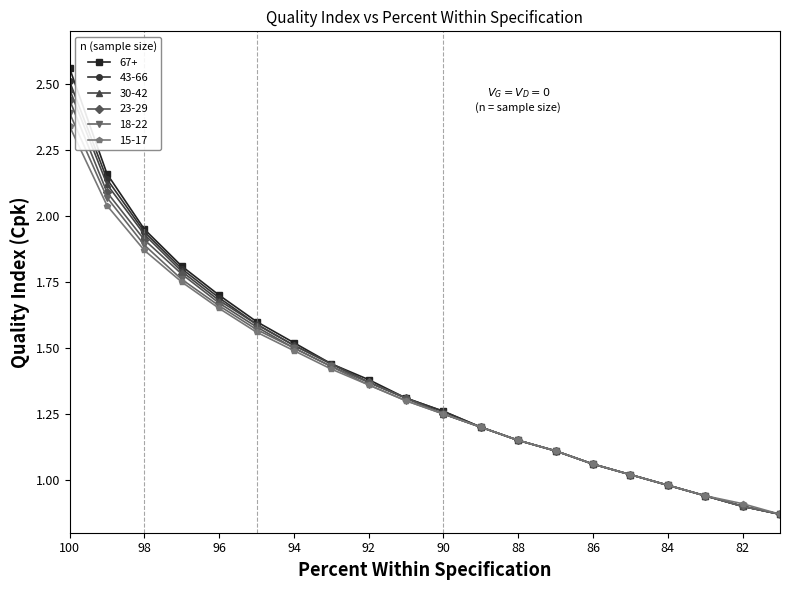

Reading left to right, list all the values displayed in this chart.

67+: 2.6	2.2	1.9	1.8	1.7	1.6	1.5	1.4	1.4	1.3	1.3	1.2	1.1	1.1	1.1	1.0	1.0	0.9	0.9	0.9
43-66: 2.5	2.1	1.9	1.8	1.7	1.6	1.5	1.4	1.4	1.3	1.3	1.2	1.1	1.1	1.1	1.0	1.0	0.9	0.9	0.9
30-42: 2.5	2.1	1.9	1.8	1.7	1.6	1.5	1.4	1.4	1.3	1.2	1.2	1.1	1.1	1.1	1.0	1.0	0.9	0.9	0.9
23-29: 2.4	2.1	1.9	1.8	1.7	1.6	1.5	1.4	1.4	1.3	1.2	1.2	1.1	1.1	1.1	1.0	1.0	0.9	0.9	0.9
18-22: 2.4	2.1	1.9	1.8	1.7	1.6	1.5	1.4	1.4	1.3	1.2	1.2	1.1	1.1	1.1	1.0	1.0	0.9	0.9	0.9
15-17: 2.3	2.0	1.9	1.8	1.6	1.6	1.5	1.4	1.4	1.3	1.2	1.2	1.1	1.1	1.1	1.0	1.0	0.9	0.9	0.9